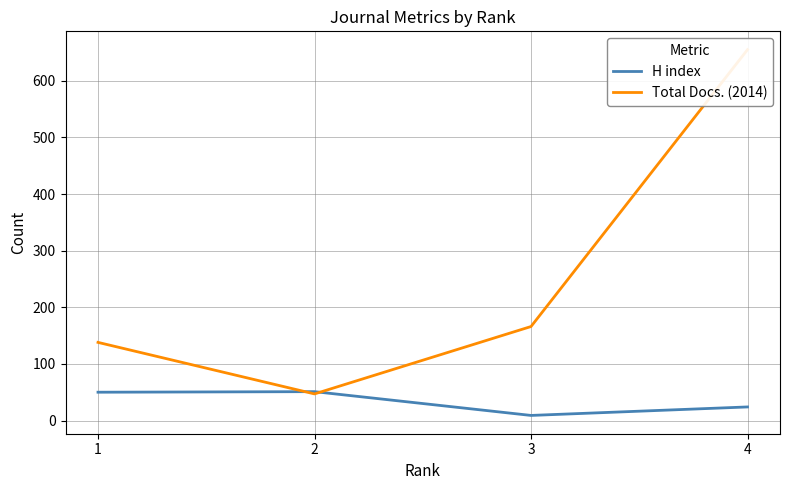

Is it true that Total Docs. (2014) equals 366 at 4?

False